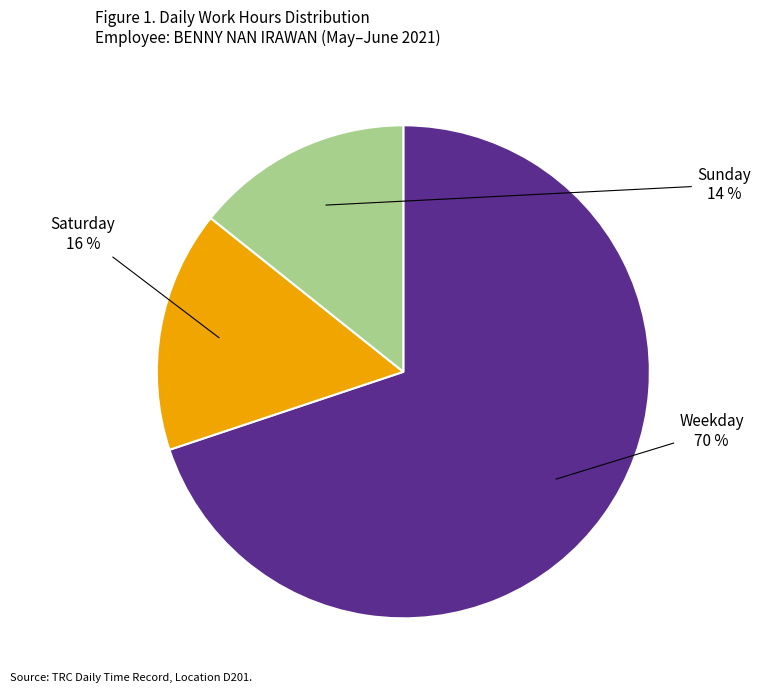

To the nearest percent, what portion does Weekday represent?

70%